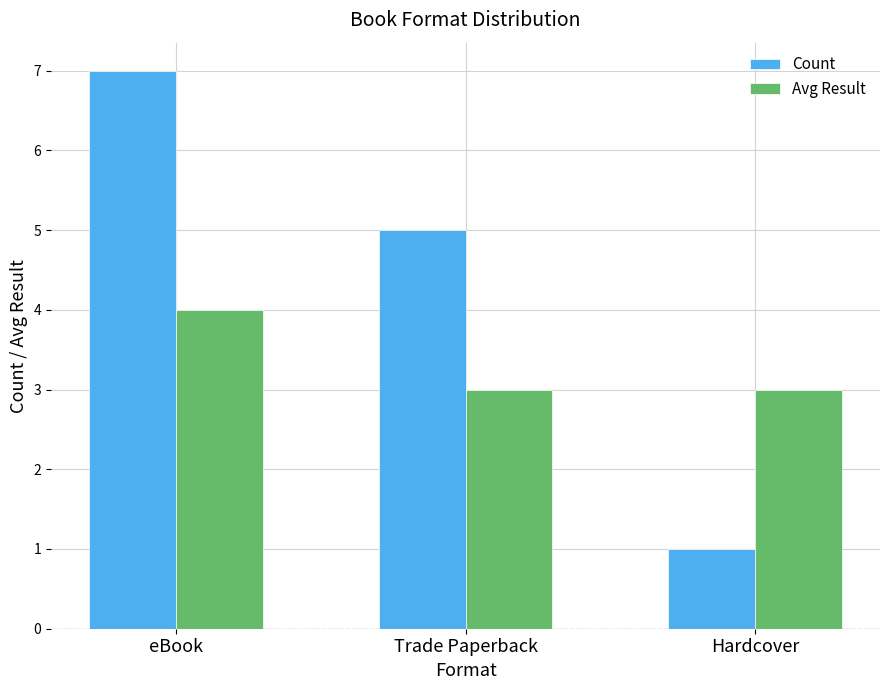

True or false: Count has a value of 12 at eBook.

False